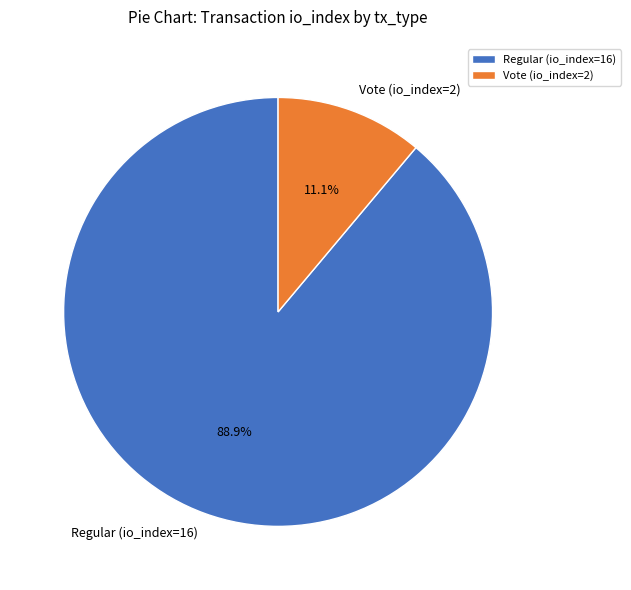

The Regular (io_index=16) slice represents 89% of the pie. True or false?

True